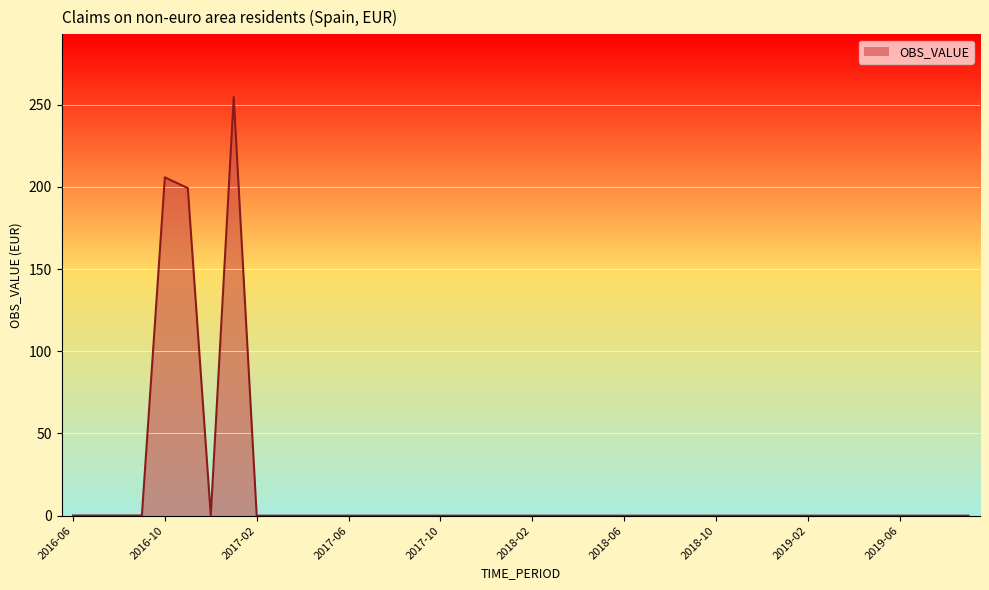

What is the difference between the maximum and minimum values?

254.5